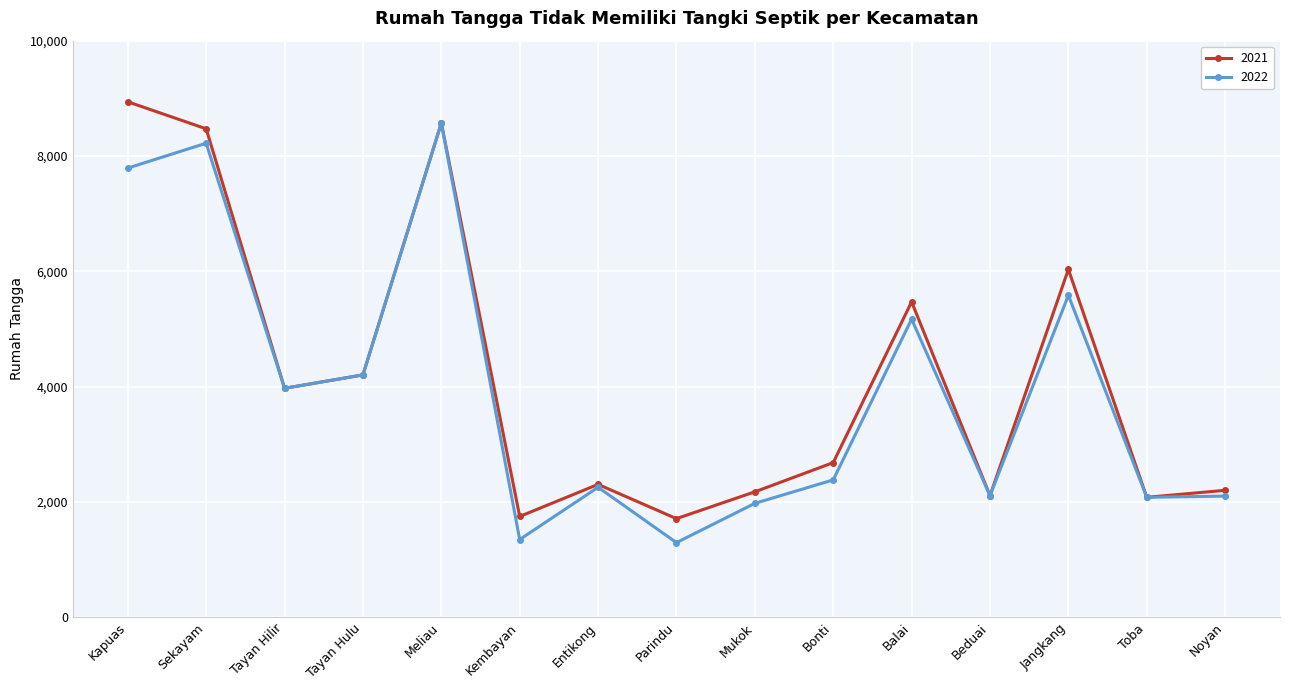

What is the sum of the 2021 values at Tayan Hulu and Mukok?

6376